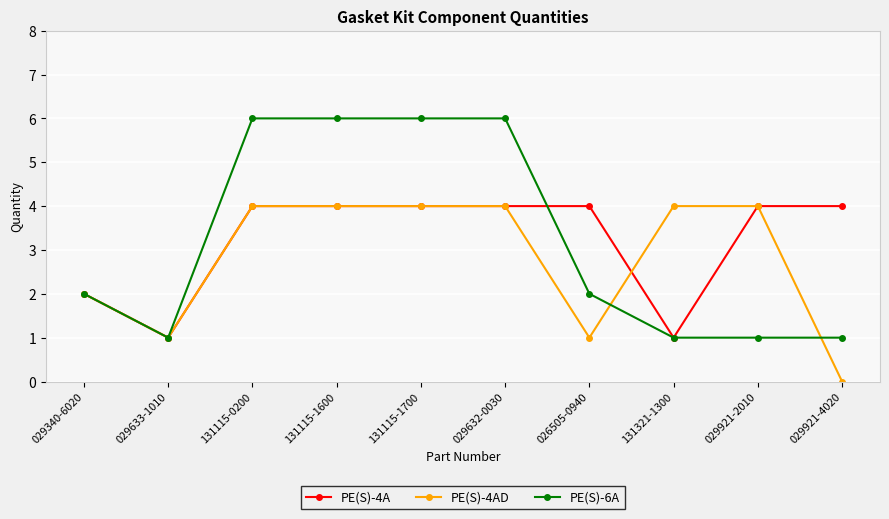

How many PE(S)-4AD values are between 1 and 4?

9